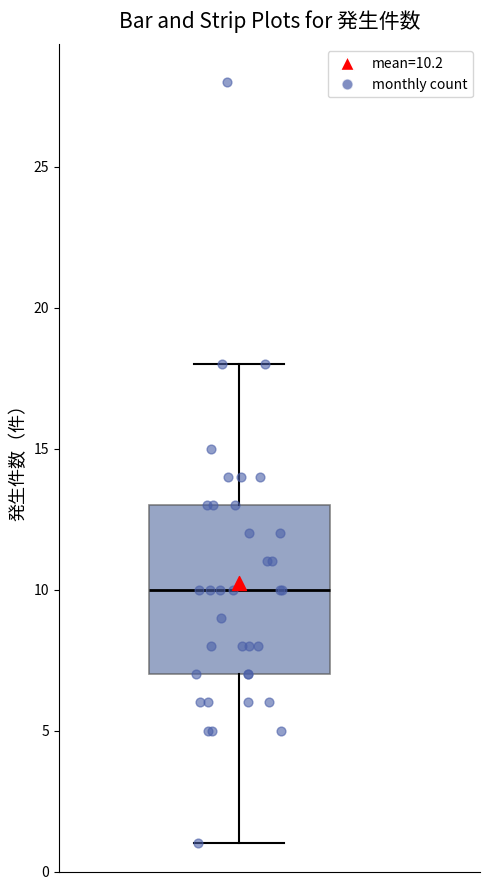

Transcribe this box plot: give where the median line is, the range the box spans, and where the two whiskers end, as read against the y-axis. The values are not printed on the chart, so give them approximately, as read against the axis.

median 10, box 7 to 13, whiskers 1 to 18